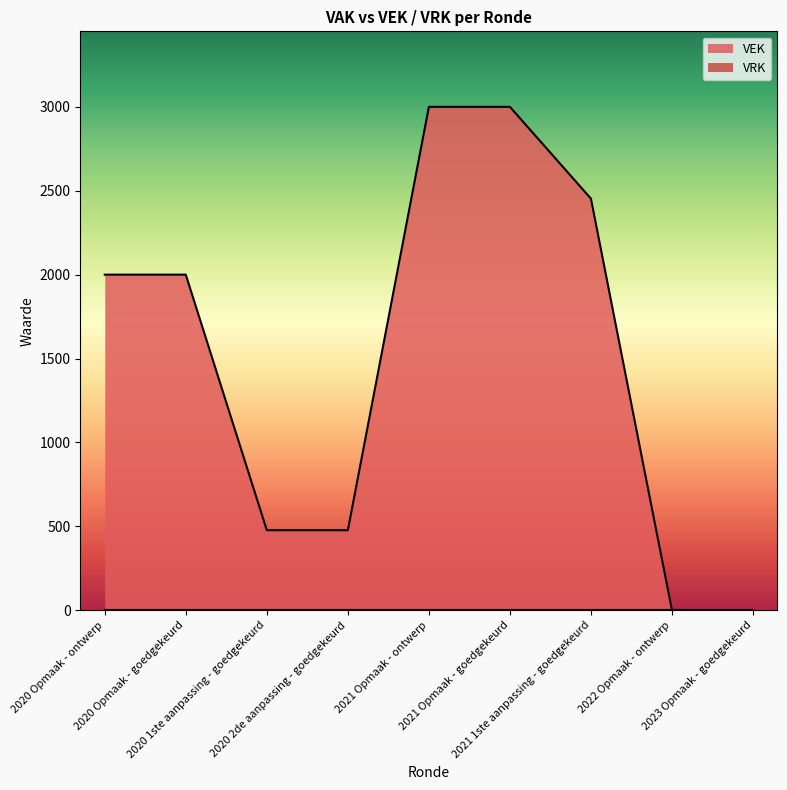

The chart shows a value of 3000 at 2021 Opmaak - ontwerp. True or false?

True